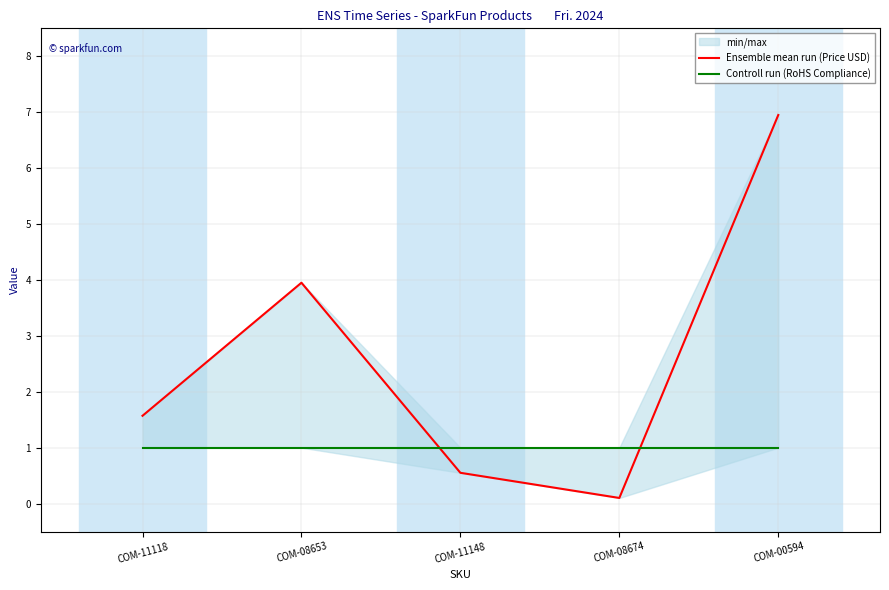

Rank the series by their maximum value, from highest to lowest.

Ensemble mean run (Price USD), Controll run (RoHS Compliance)